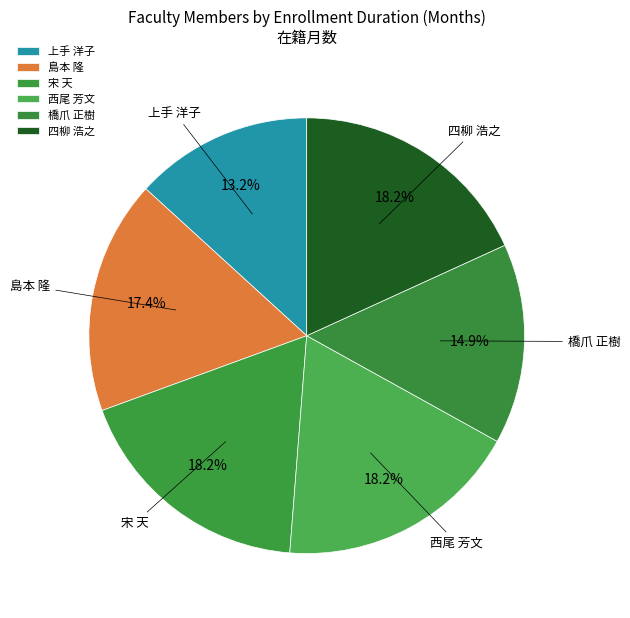

What is the ratio of the value at 宋 天 to the value at 西尾 芳文?

1.0